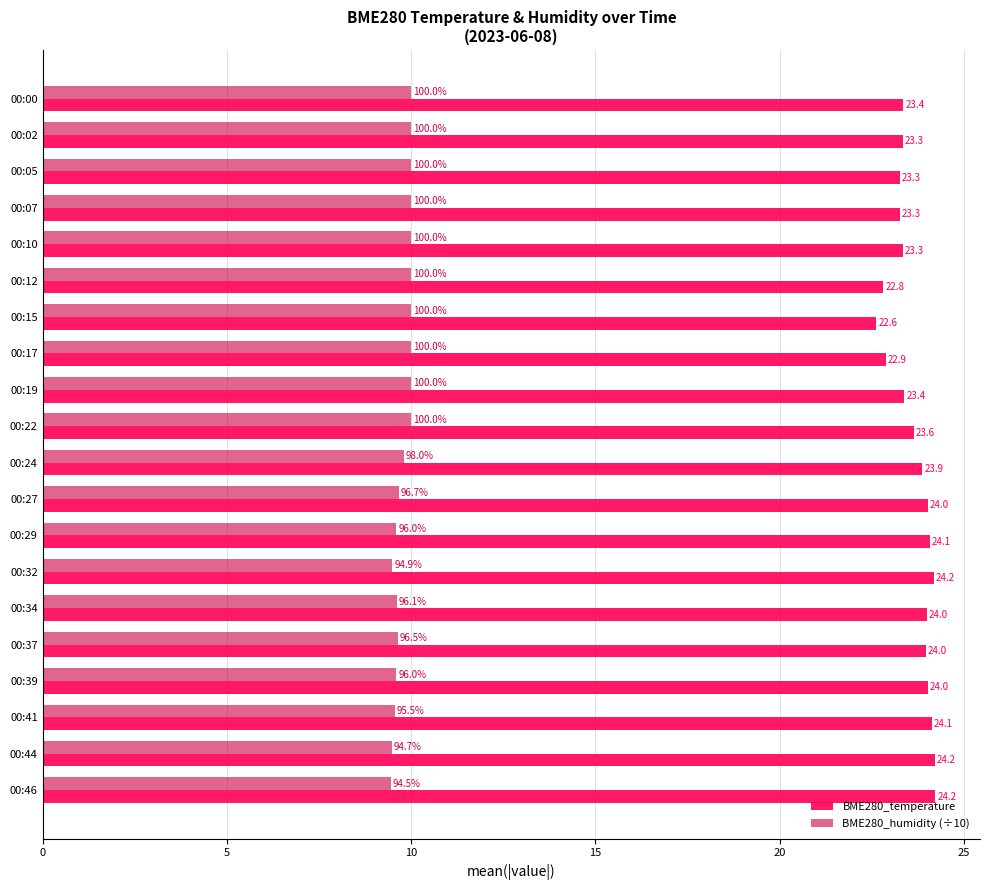

What is the difference between the highest and lowest values at 00:05?

13.3